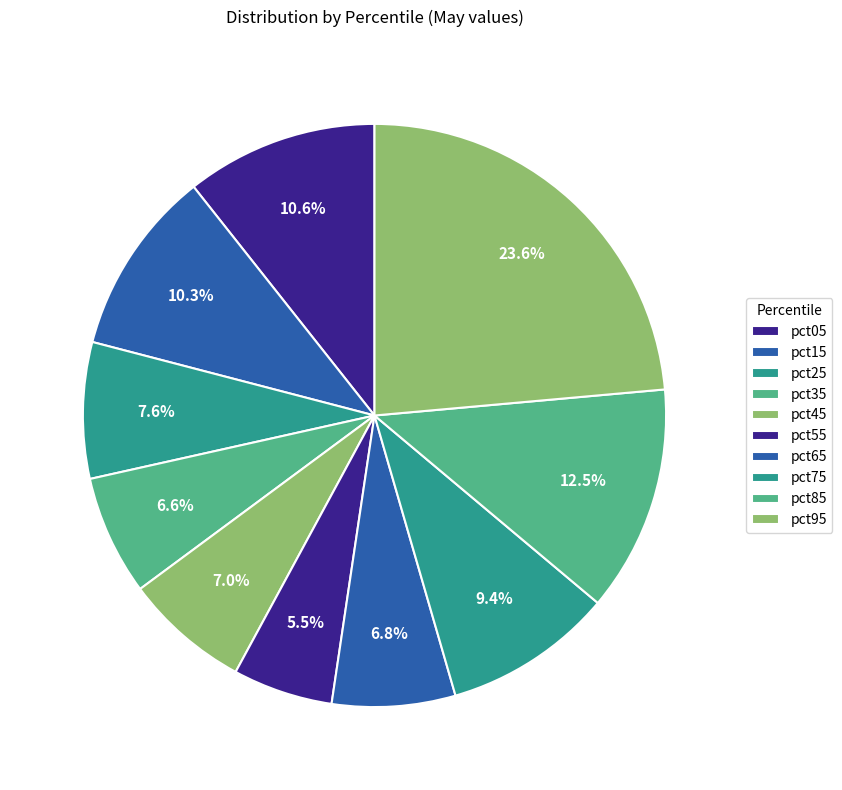

Is it true that pct05 is 5% of the pie?

False